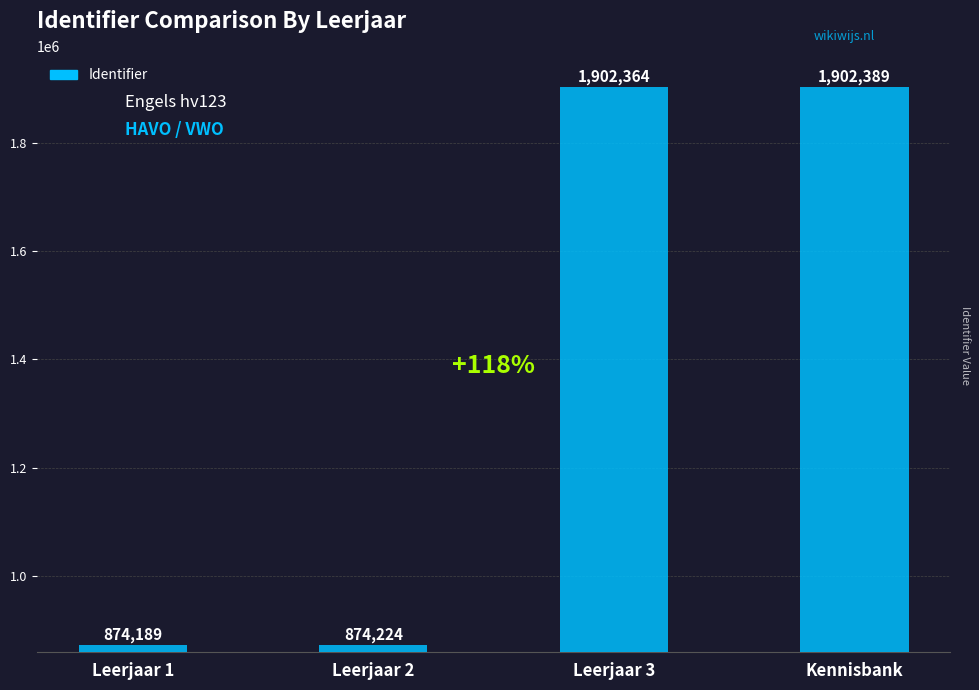

Rank the categories by value from highest to lowest.

Kennisbank, Leerjaar 3, Leerjaar 2, Leerjaar 1